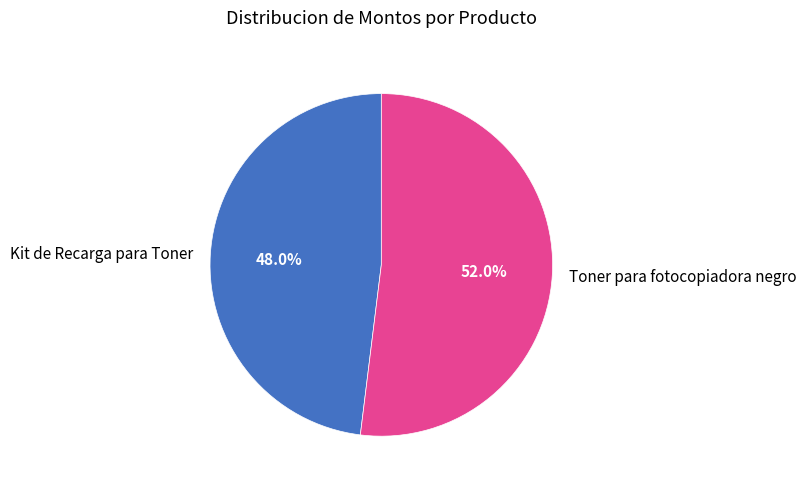

To the nearest percent, what is the average slice percentage?

50%